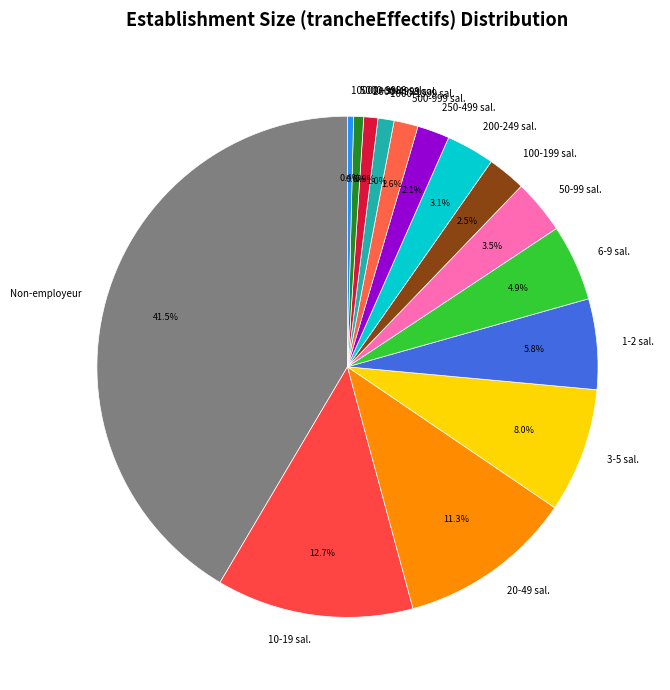

Is there a majority slice in this chart?

No